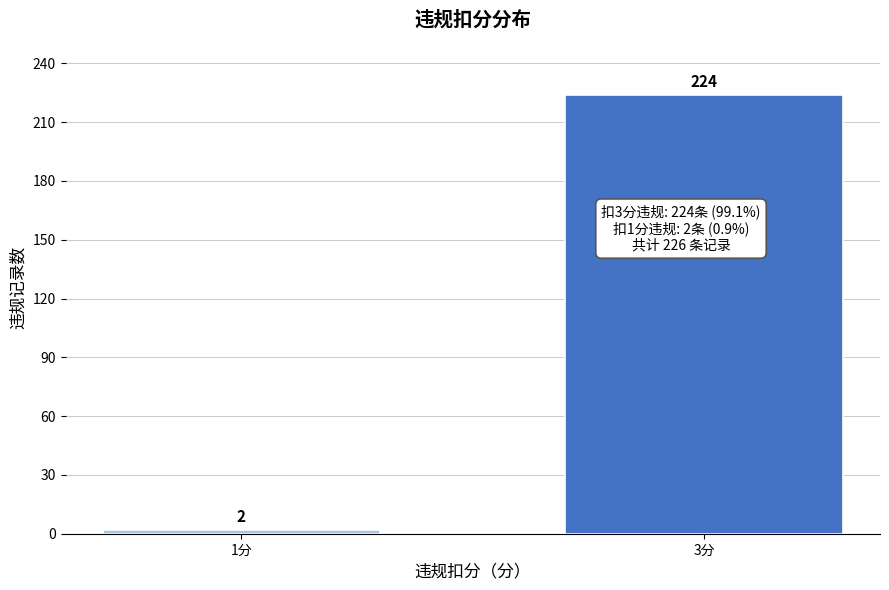

Reading left to right, transcribe all the data shown in this chart.

2	224